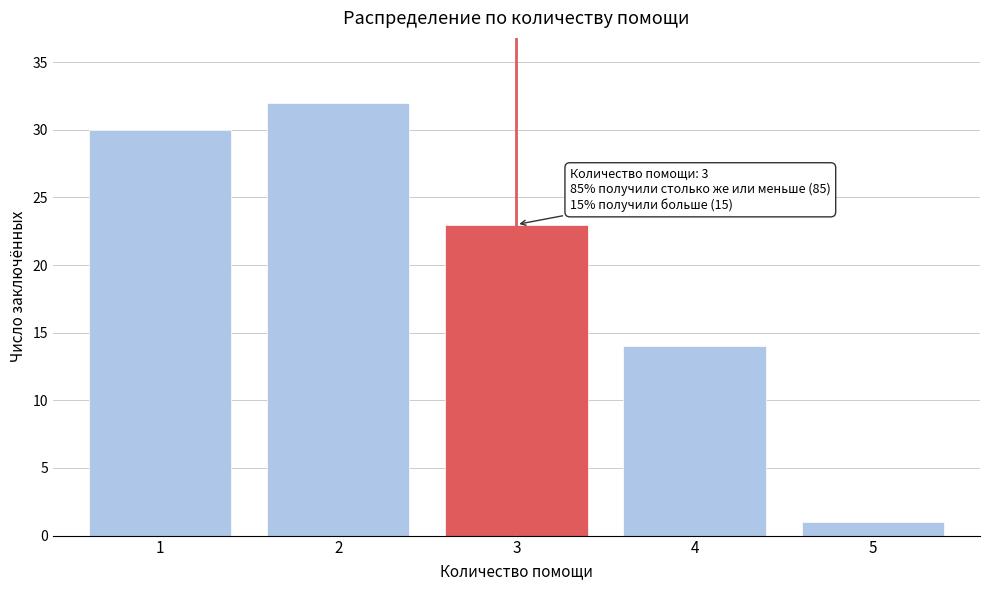

Reading right to left, list all the values displayed in this chart.

5=1	4=14	3=23	2=32	1=30